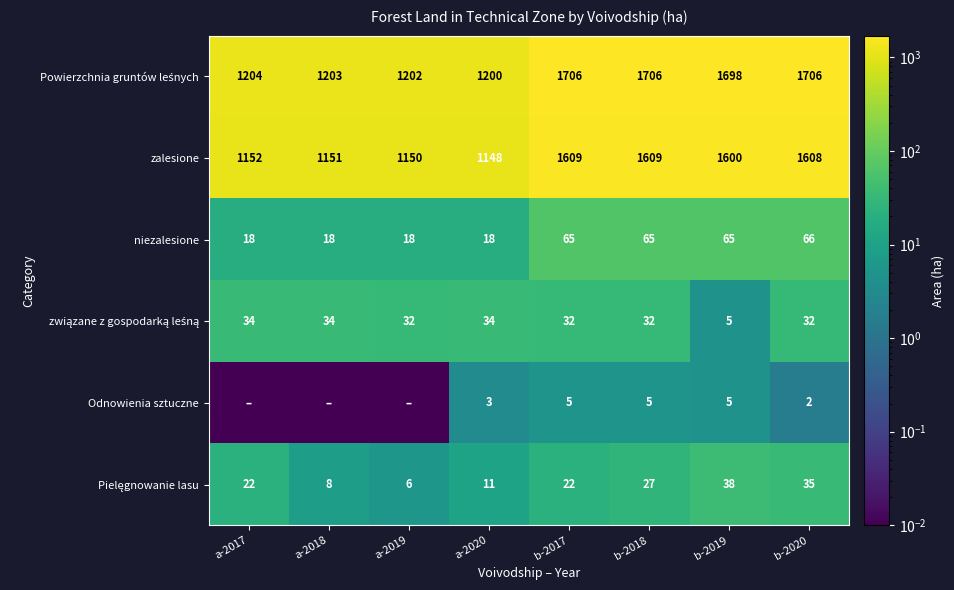

List the series in order of their peak value, highest first.

Powierzchnia gruntów leśnych, zalesione, niezalesione, Pielęgnowanie lasu, związane z gospodarką leśną, Odnowienia sztuczne